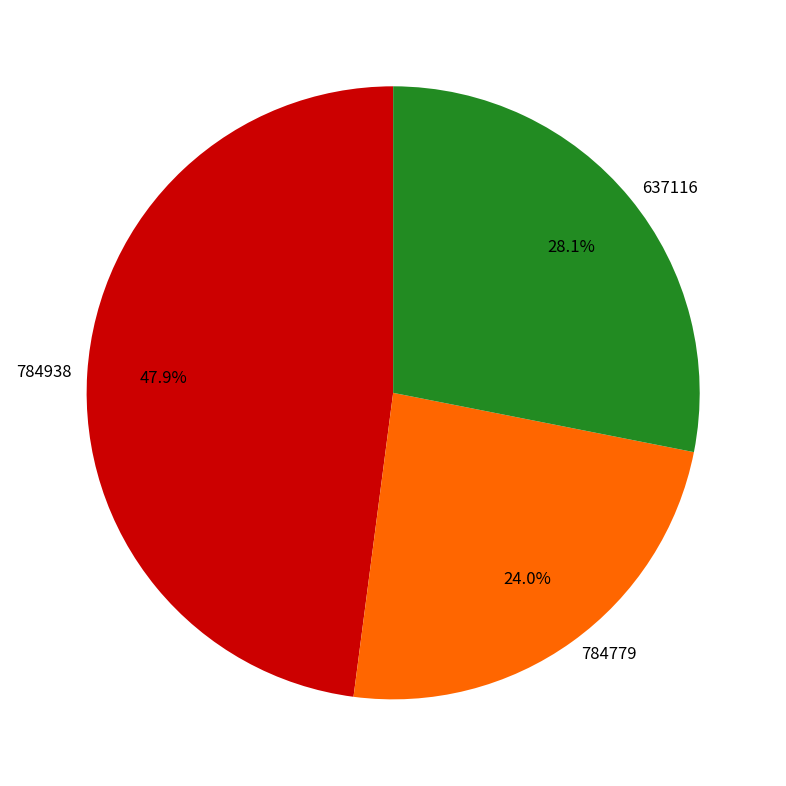

Between 637116 and 784779, which is larger?

637116